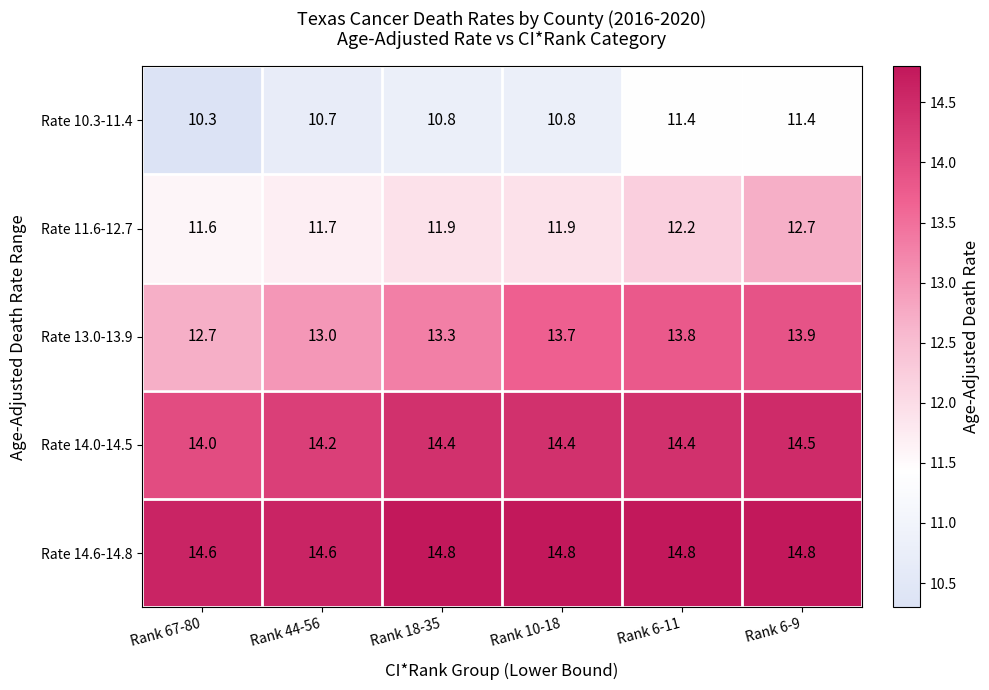

Which series has the largest range (max minus min)?

Rate 13.0-13.9